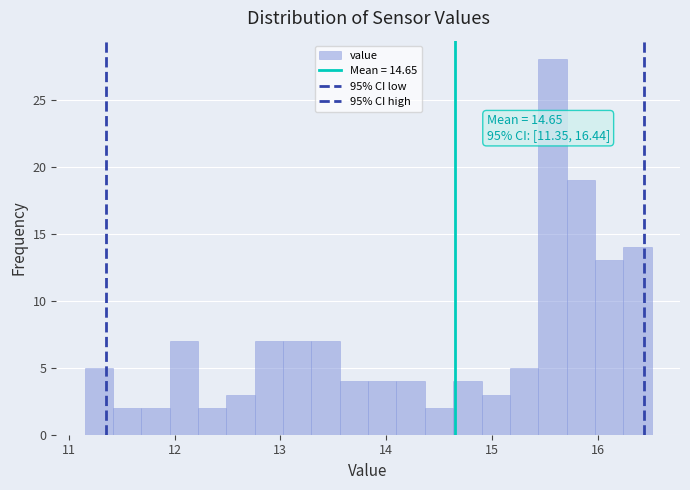

Read against the x-axis, roughly where is the centre of the tallest bar?

15.6